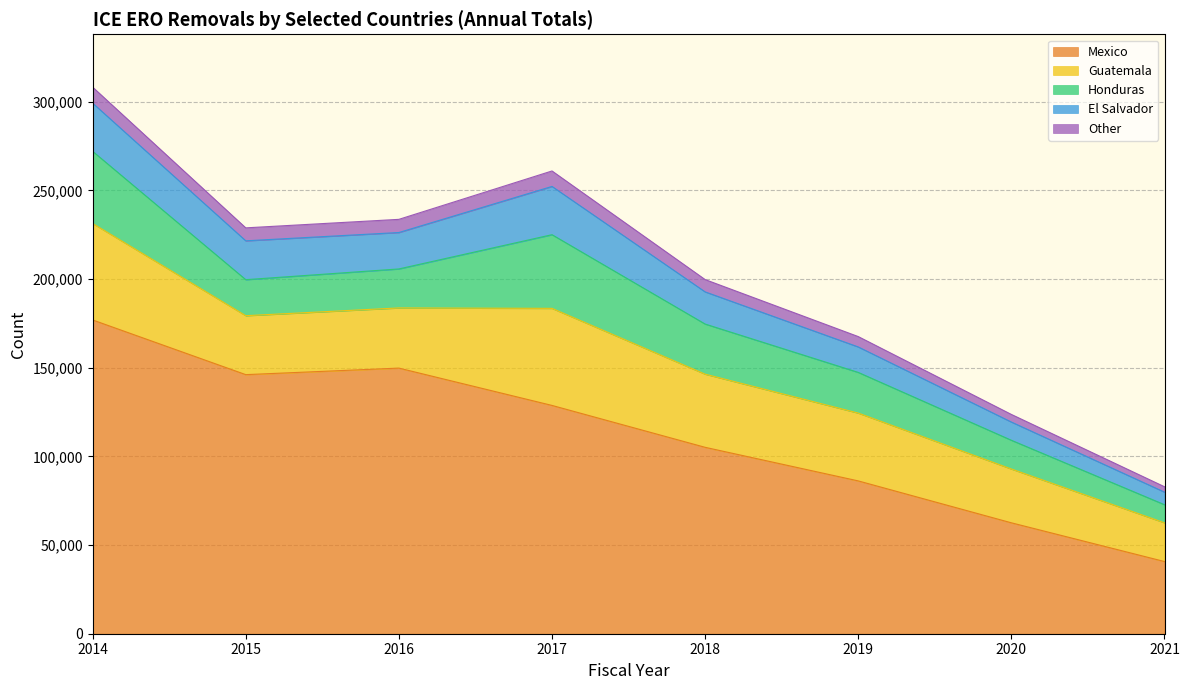

True or false: Other has a value of 261362 at 2018.

False